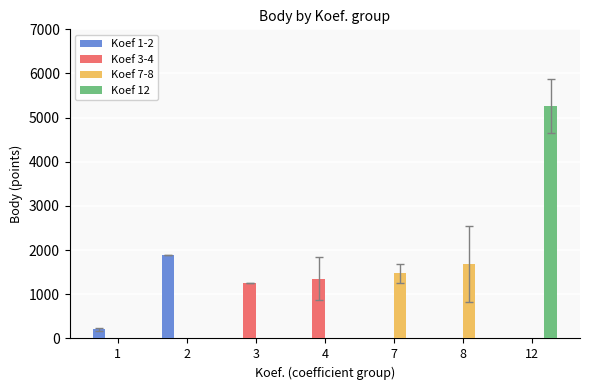

Between 2 and 1, which is larger?

2